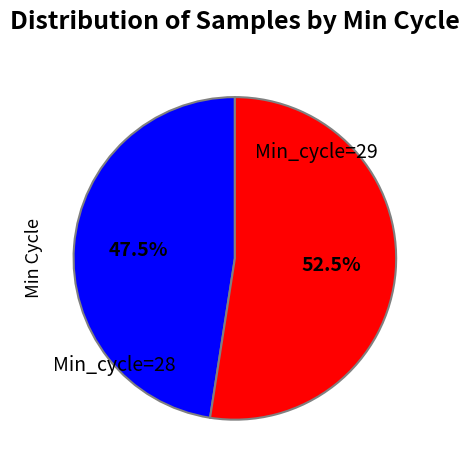

Rank the categories by value from lowest to highest.

Min_cycle=28, Min_cycle=29